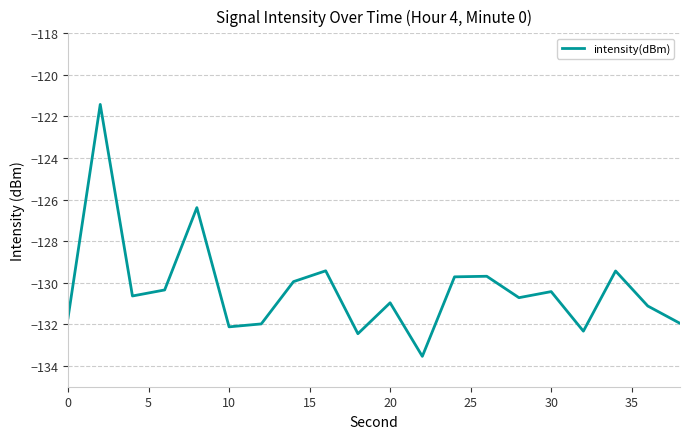

What is the difference between the maximum and minimum values?

12.1